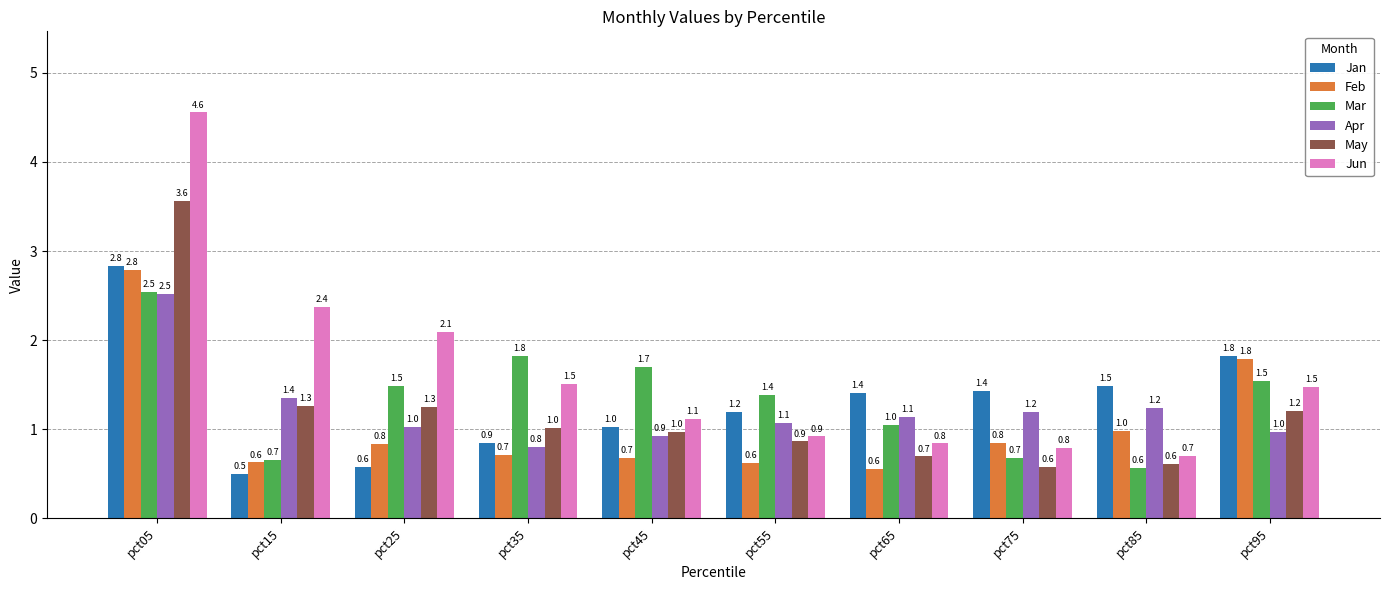

What is the greatest value displayed?

4.6